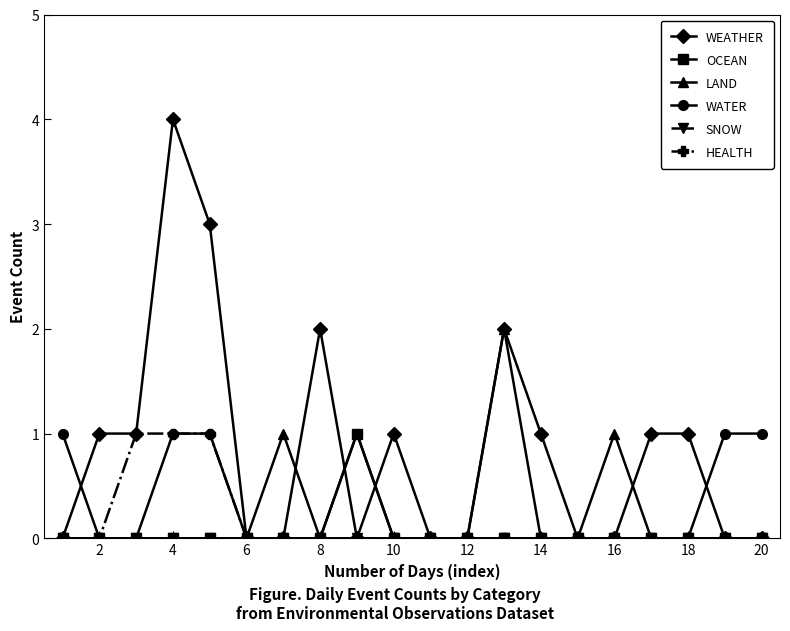

What is the maximum value shown in the chart?

4